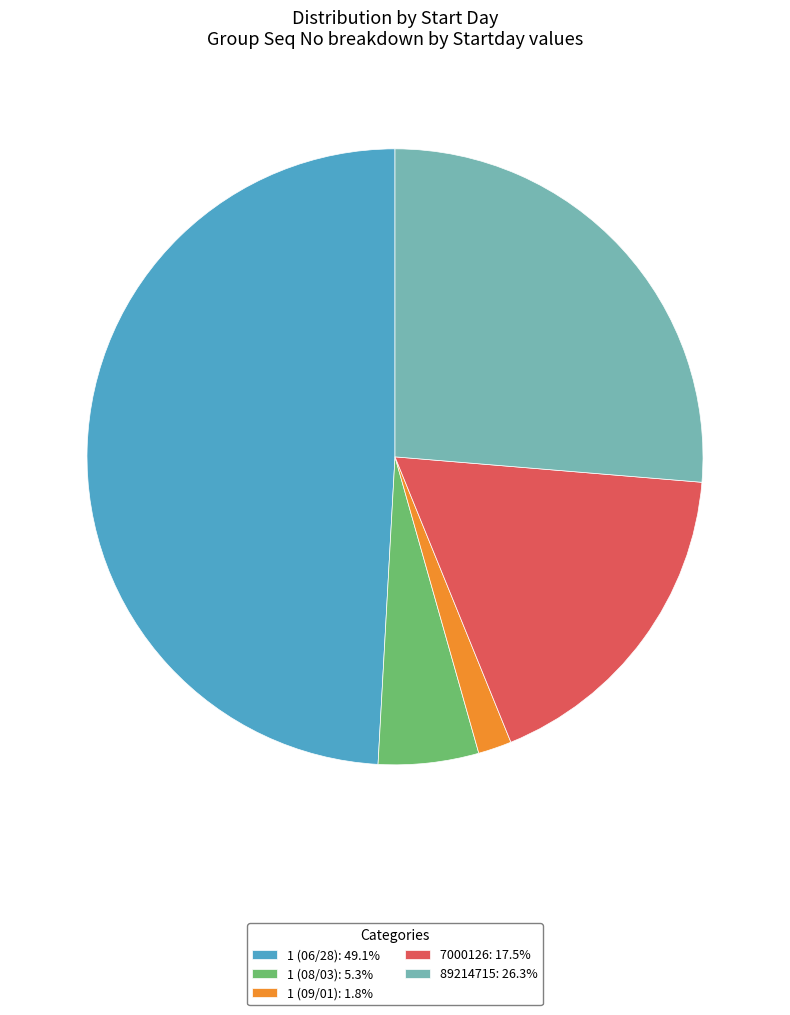

Combined, do 7000126: 17.5% and 1 (06/28): 49.1% account for over 50%?

Yes